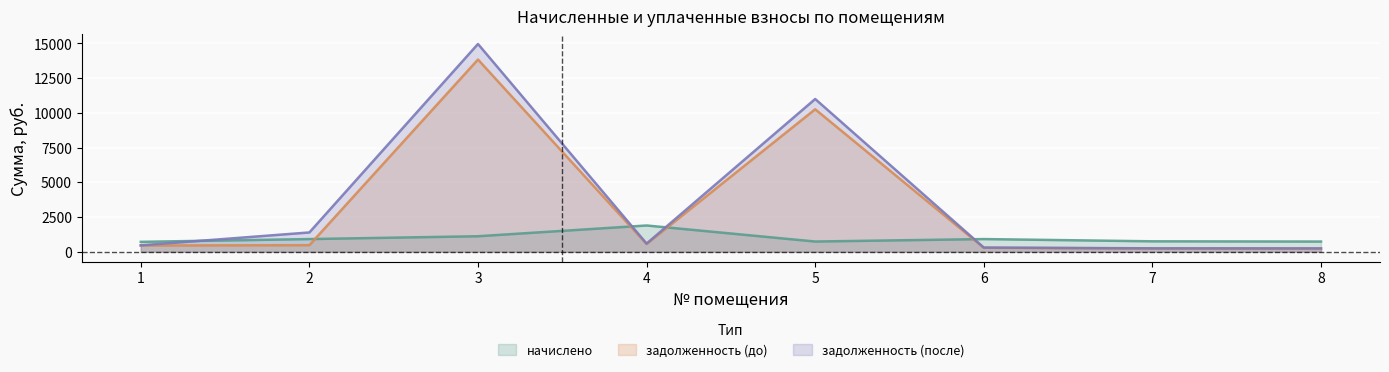

List the series in order of their peak value, highest first.

задолженность (после), задолженность (до), начислено